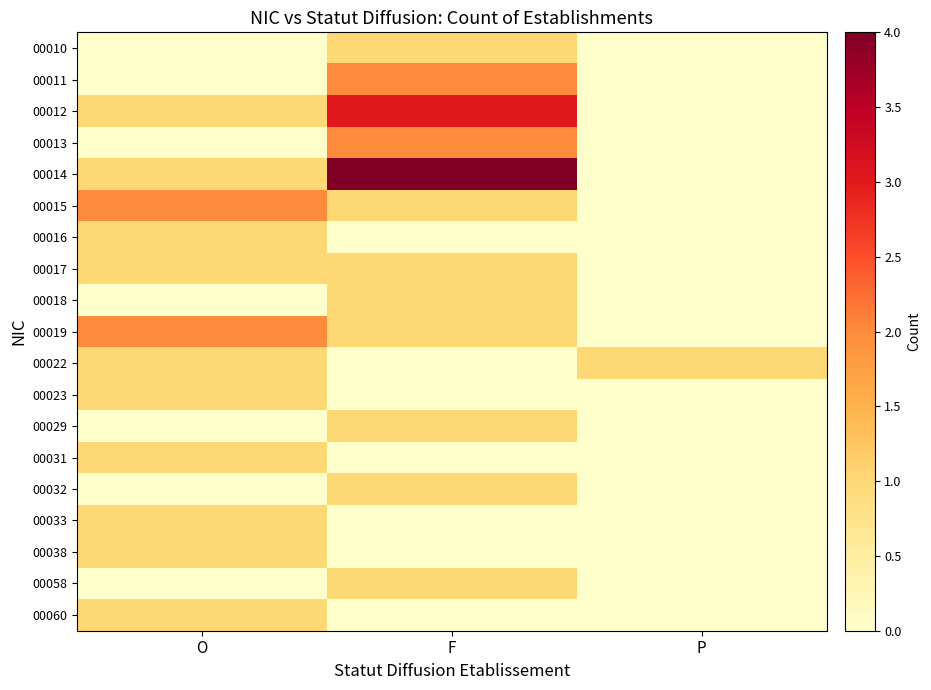

Reading left to right, extract all data points from this chart.

00010: O=0	F=1	P=0
00011: O=0	F=2	P=0
00012: O=1	F=3	P=0
00013: O=0	F=2	P=0
00014: O=1	F=4	P=0
00015: O=2	F=1	P=0
00016: O=1	F=0	P=0
00017: O=1	F=1	P=0
00018: O=0	F=1	P=0
00019: O=2	F=1	P=0
00022: O=1	F=0	P=1
00023: O=1	F=0	P=0
00029: O=0	F=1	P=0
00031: O=1	F=0	P=0
00032: O=0	F=1	P=0
00033: O=1	F=0	P=0
00038: O=1	F=0	P=0
00058: O=0	F=1	P=0
00060: O=1	F=0	P=0